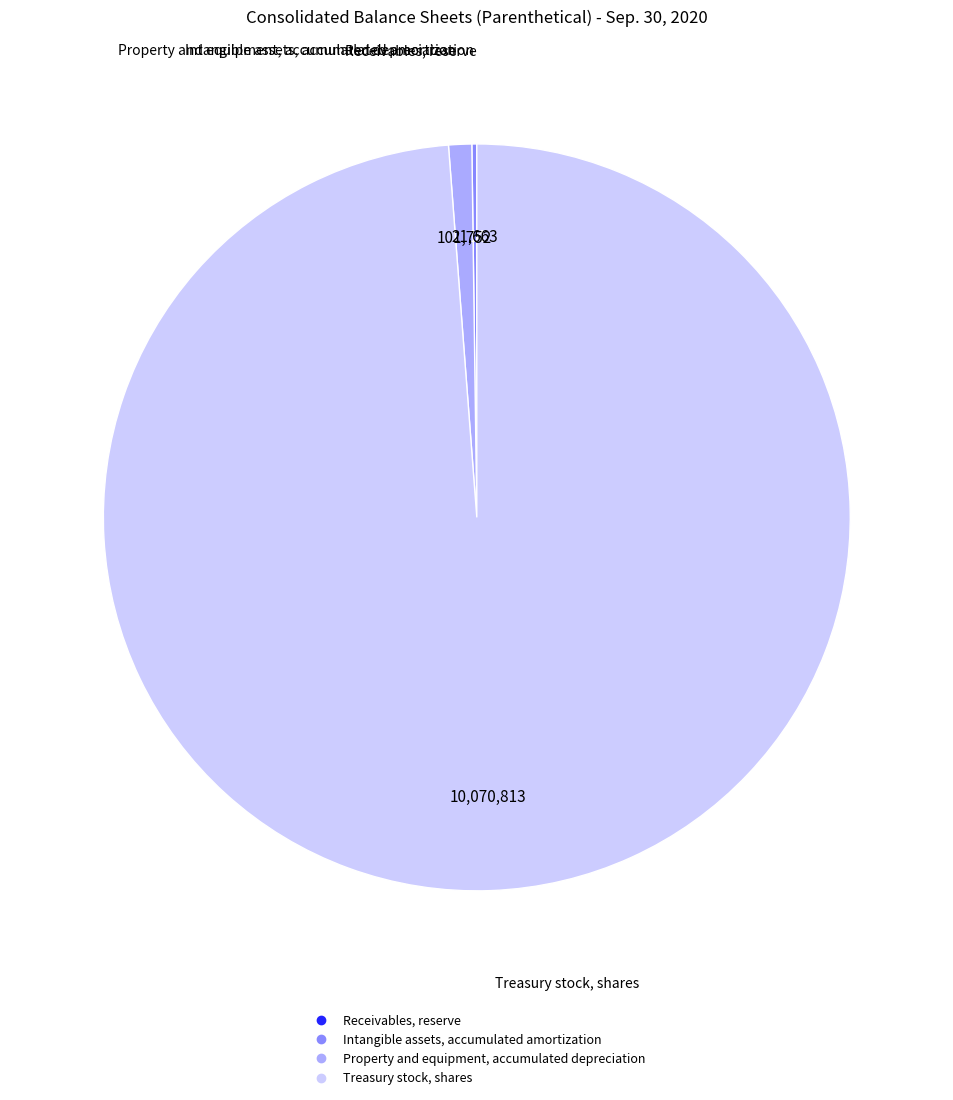

Which slice is the largest?

Treasury stock, shares